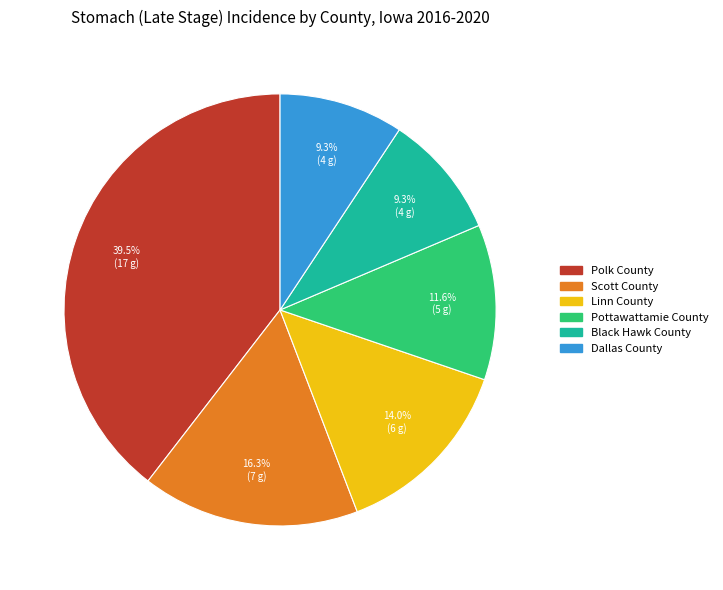

Count the number of slices in the pie.

6